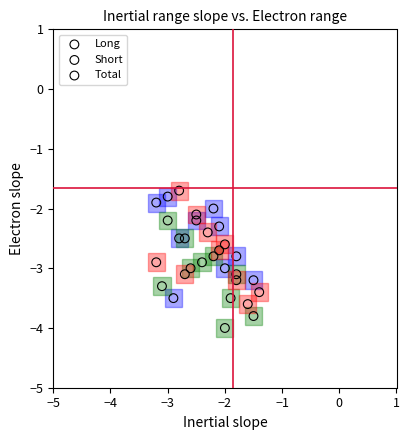

What are all the series names shown in the legend?

Long, Short, Total